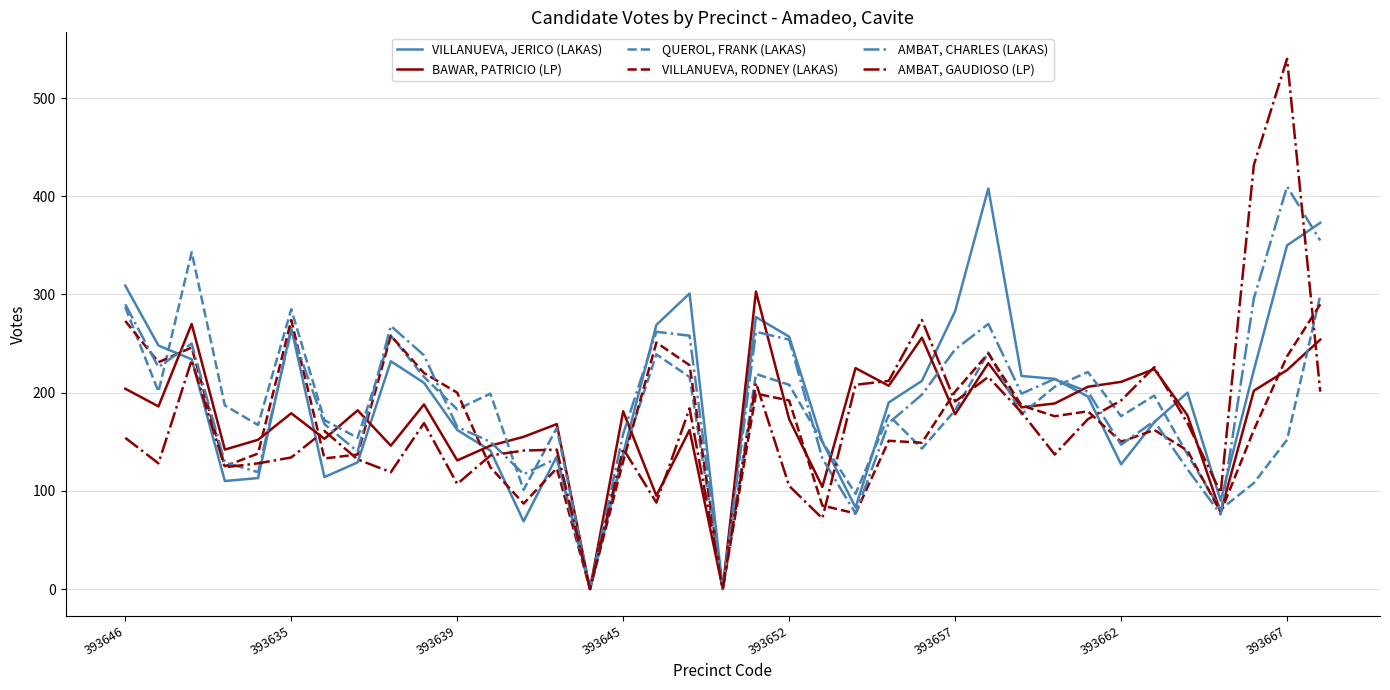

List the series in order of their peak value, highest first.

AMBAT, GAUDIOSO (LP), AMBAT, CHARLES (LAKAS), VILLANUEVA, JERICO (LAKAS), QUEROL, FRANK (LAKAS), BAWAR, PATRICIO (LP), VILLANUEVA, RODNEY (LAKAS)